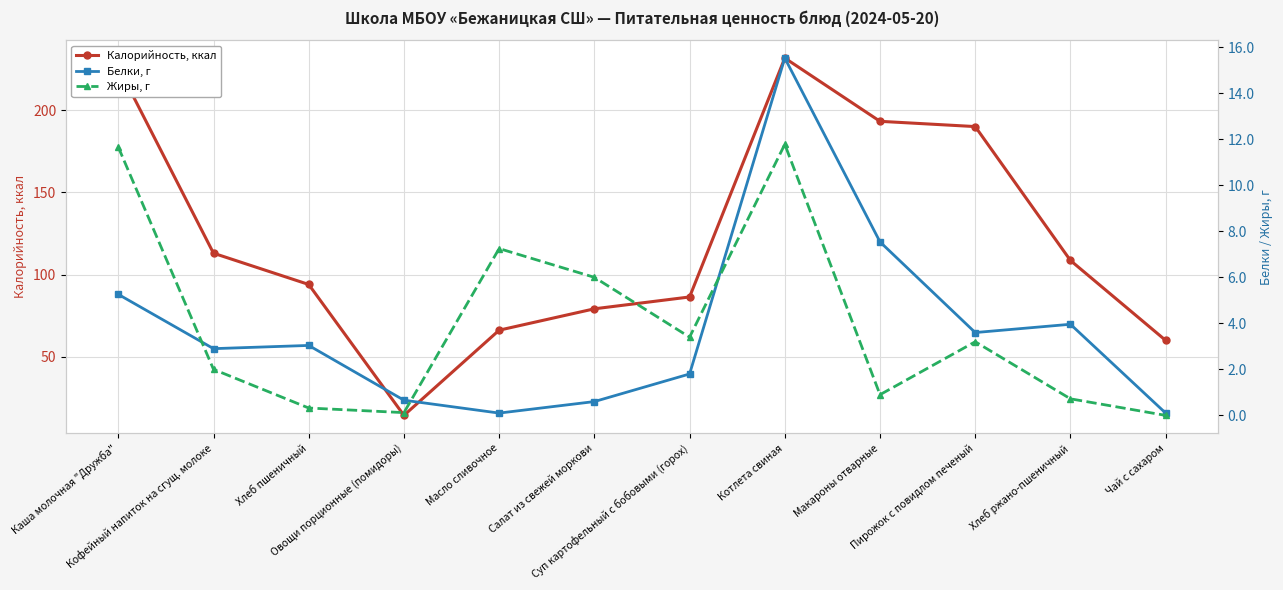

The value of Белки, г at Хлеб пшеничный is 3.0. True or false?

True